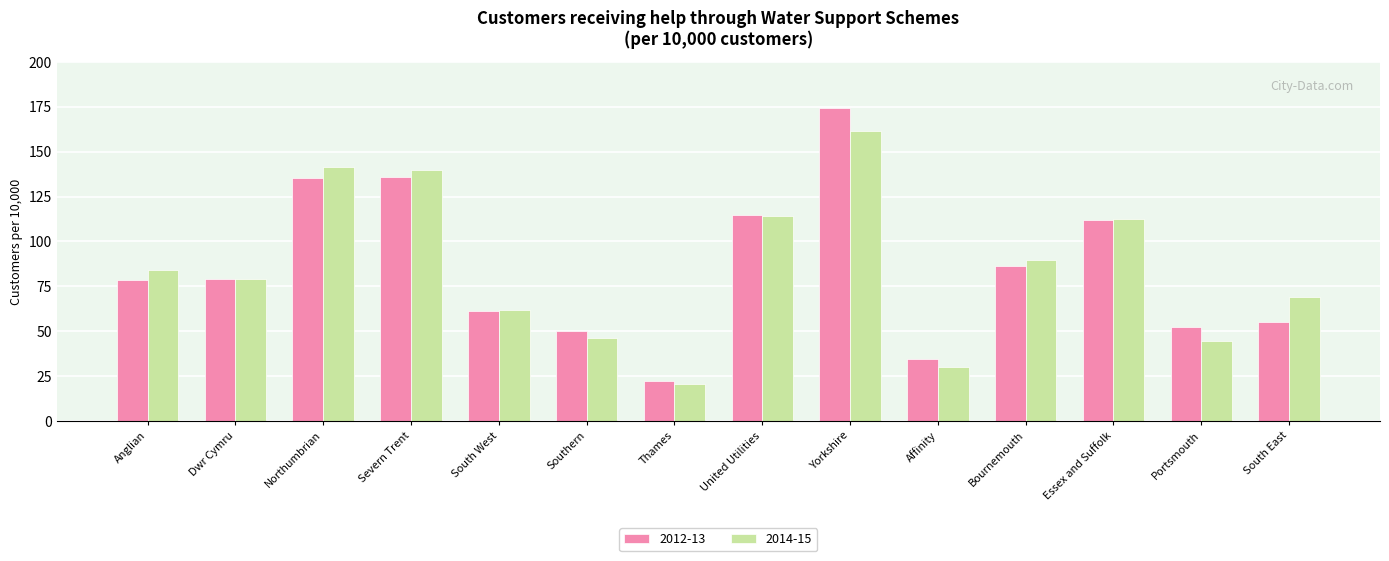

List the series in order of their peak value, highest first.

2012-13, 2014-15